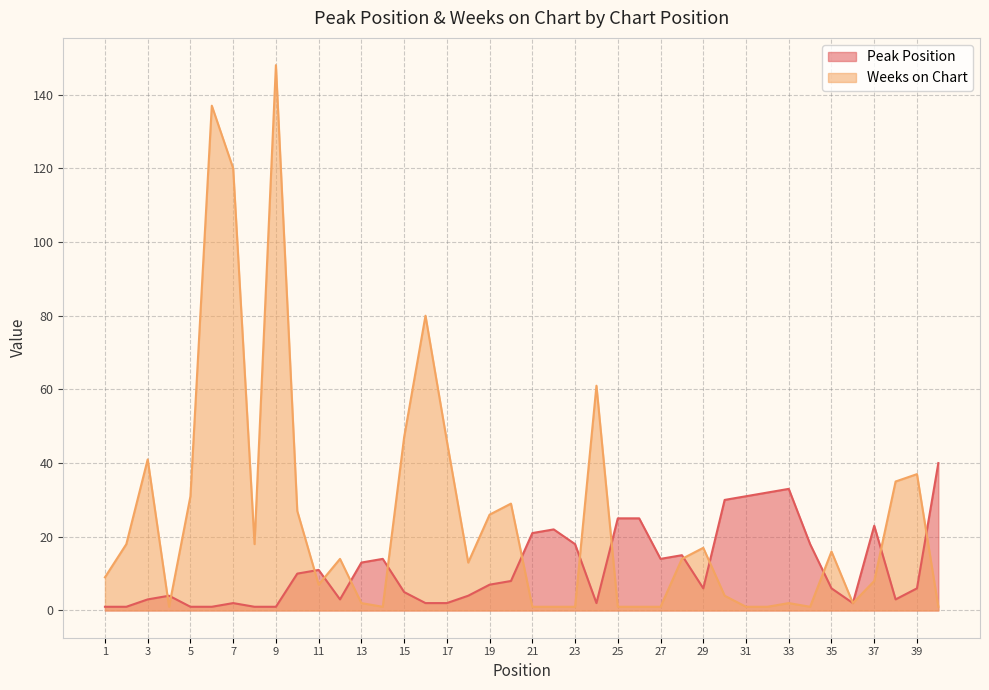

What is the difference between the maximum and minimum values in the Peak Position series?

39